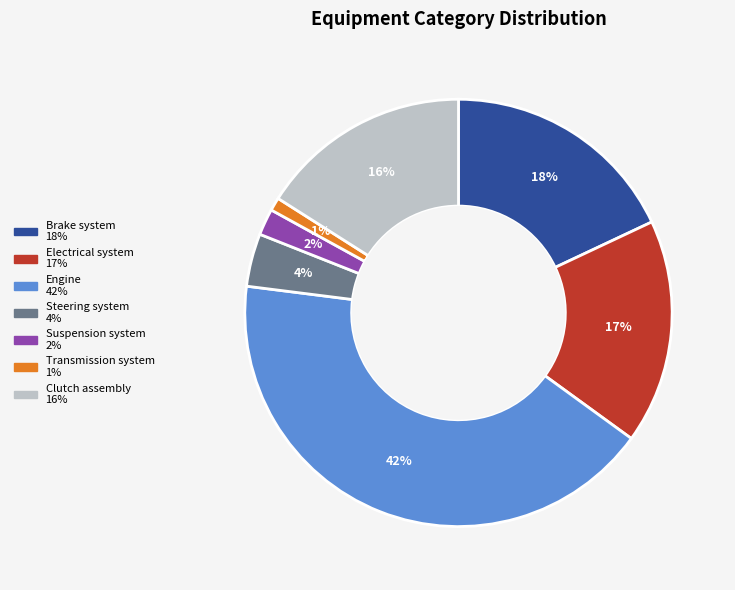

To the nearest percent, what portion does Transmission system represent?

1%